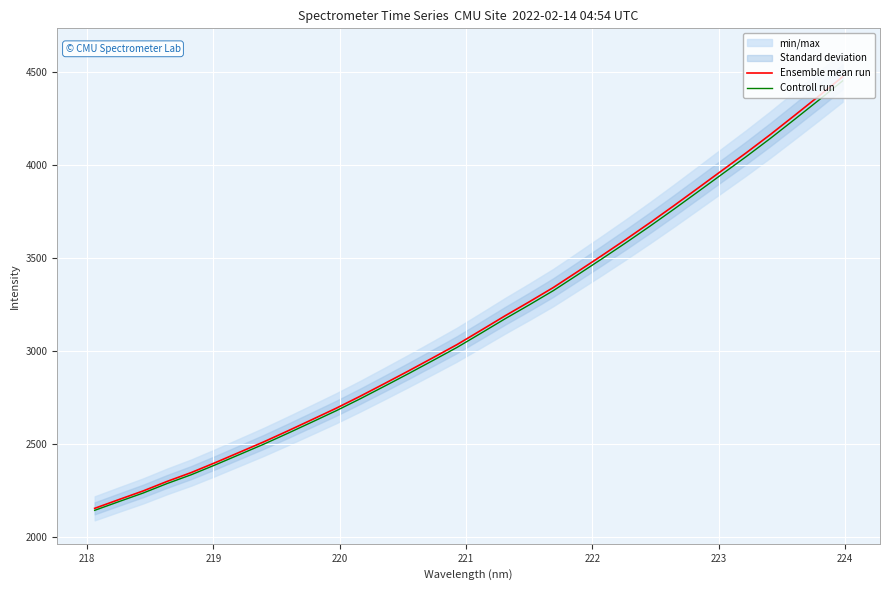

What is the lowest value of the Ensemble mean run series?

2156.1